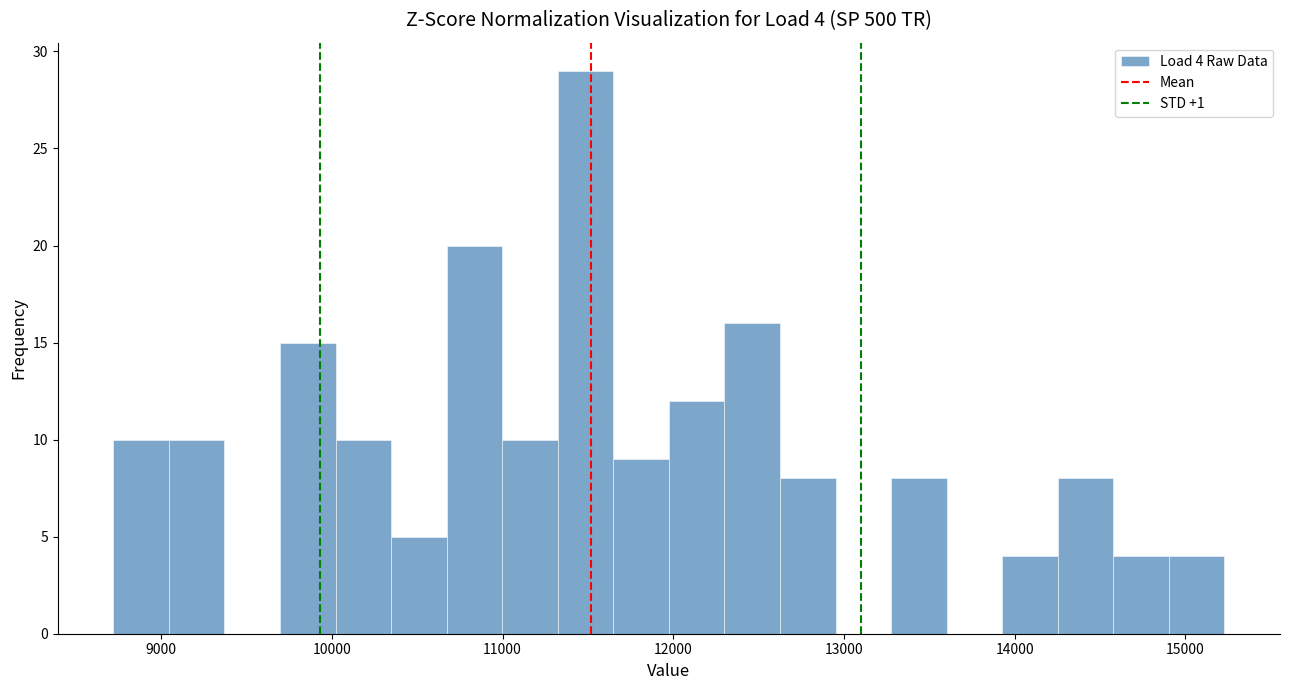

Around what value on the x-axis is the tallest bar? Give the approximate position of its centre, as read against the axis.

11500